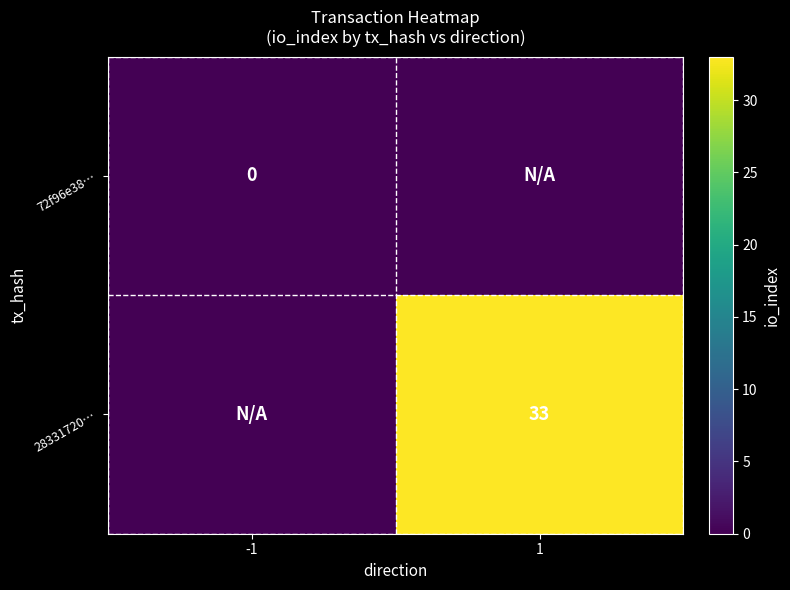

Which category has the highest value across all series?

1